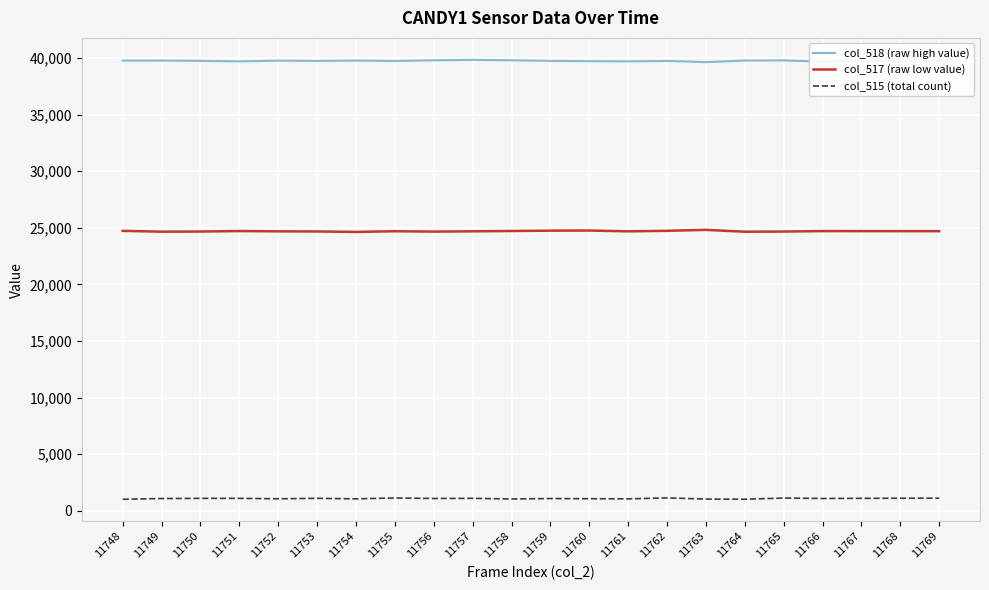

Count the number of data series in this chart.

3